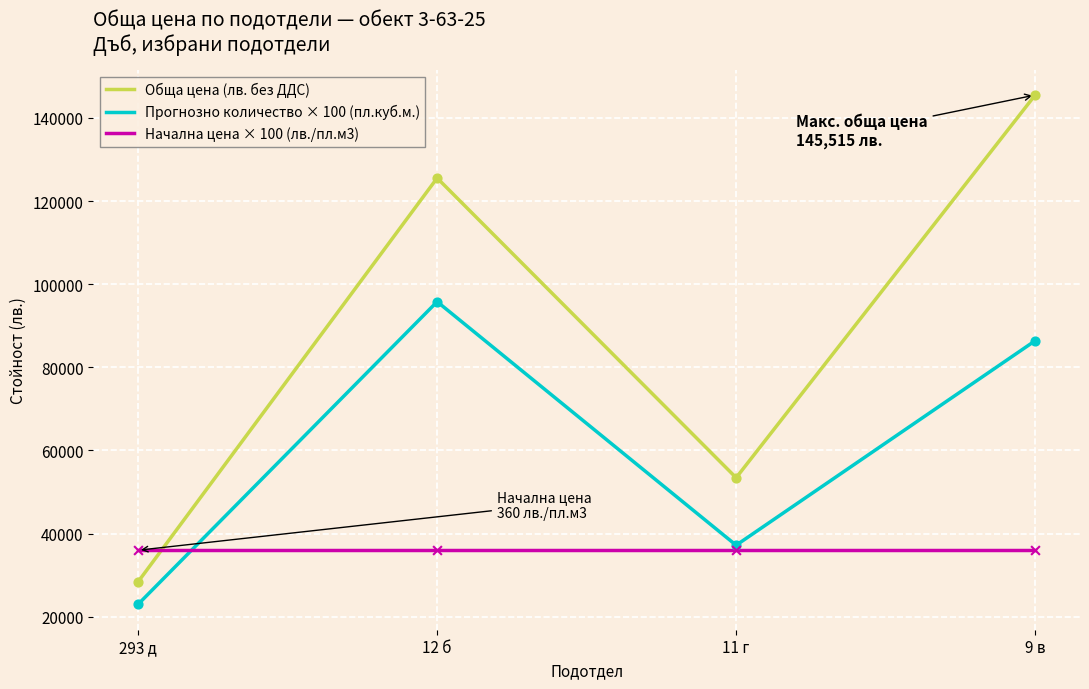

At how many categories does at least one series exceed 39647?

3